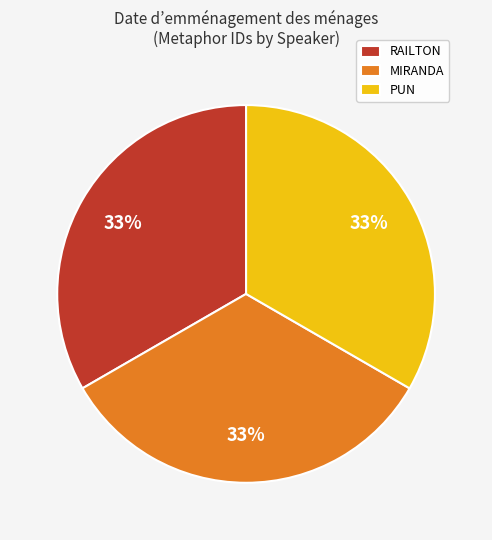

What is the ratio of the value at RAILTON to the value at PUN?

1.0